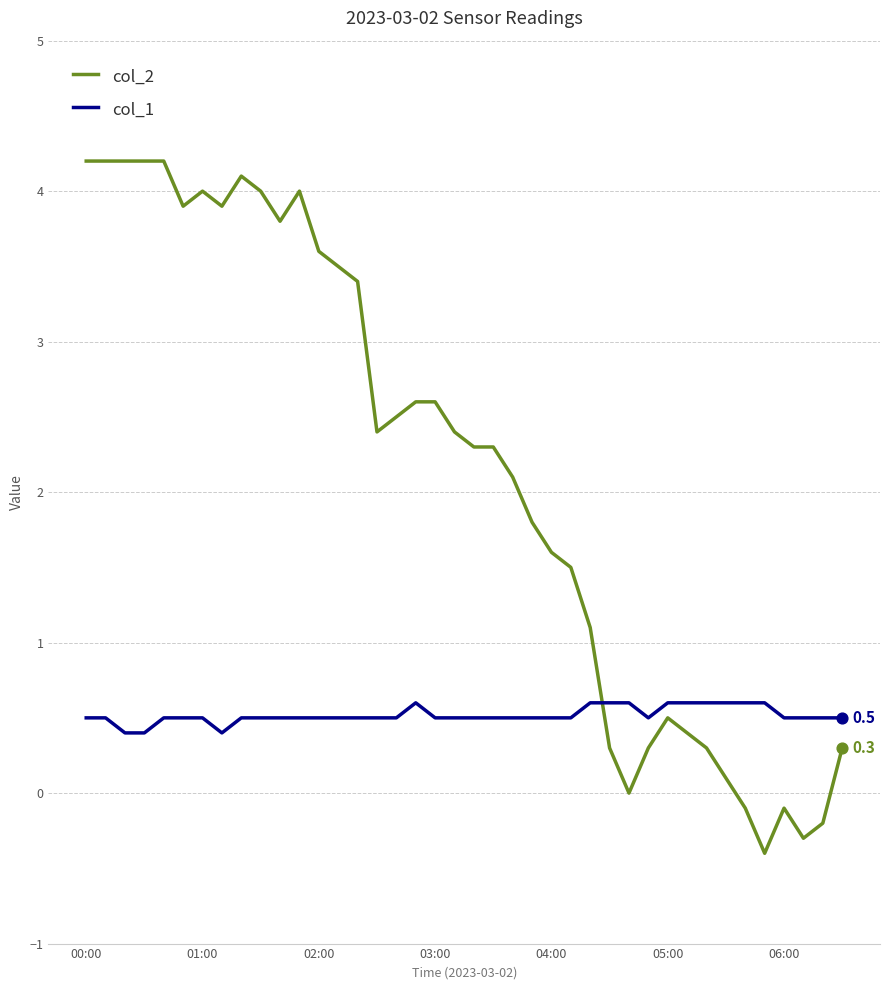

What are all the series names shown in the legend?

col_2, col_1